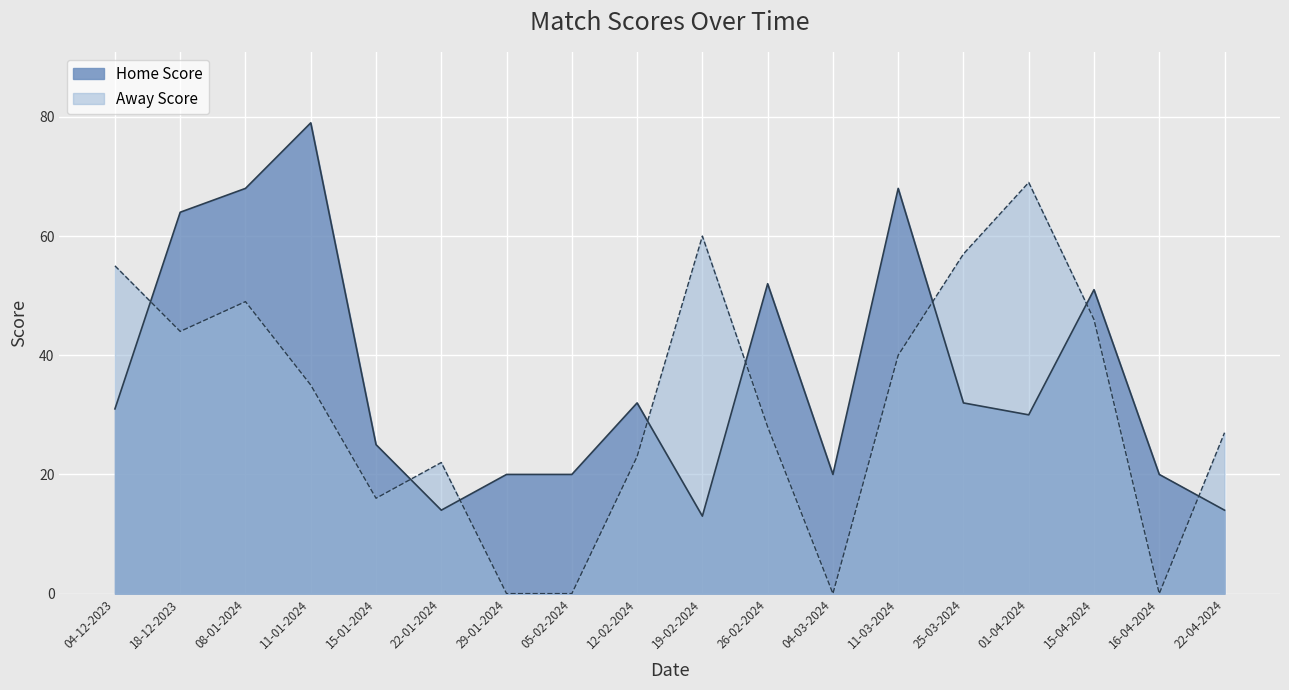

Reading left to right, list all the values displayed in this chart.

Home Score: 31	64	68	79	25	14	20	20	32	13	52	20	68	32	30	51	20	14
Away Score: 55	44	49	35	16	22	0	0	23	60	28	0	40	57	69	46	0	27